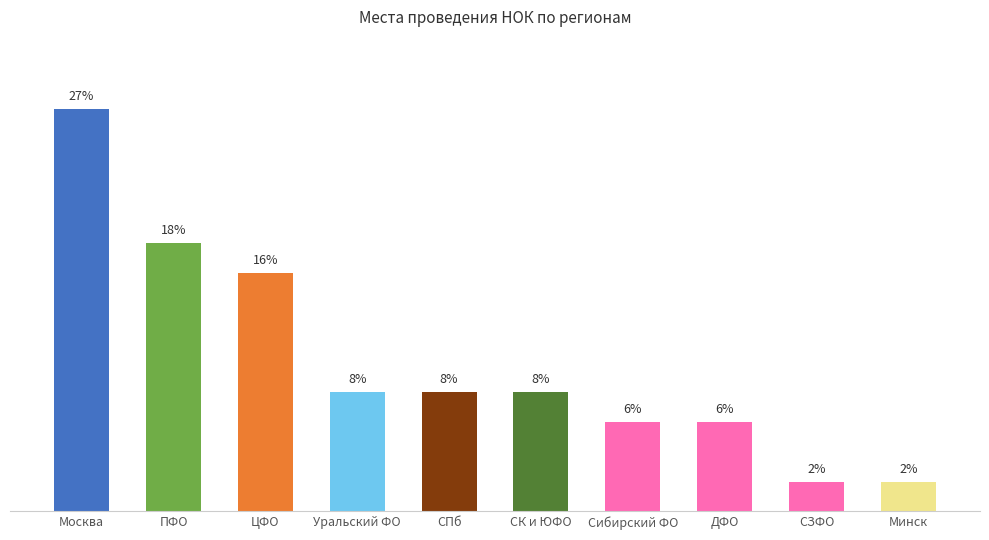

Where does the data first go above 8?

Москва